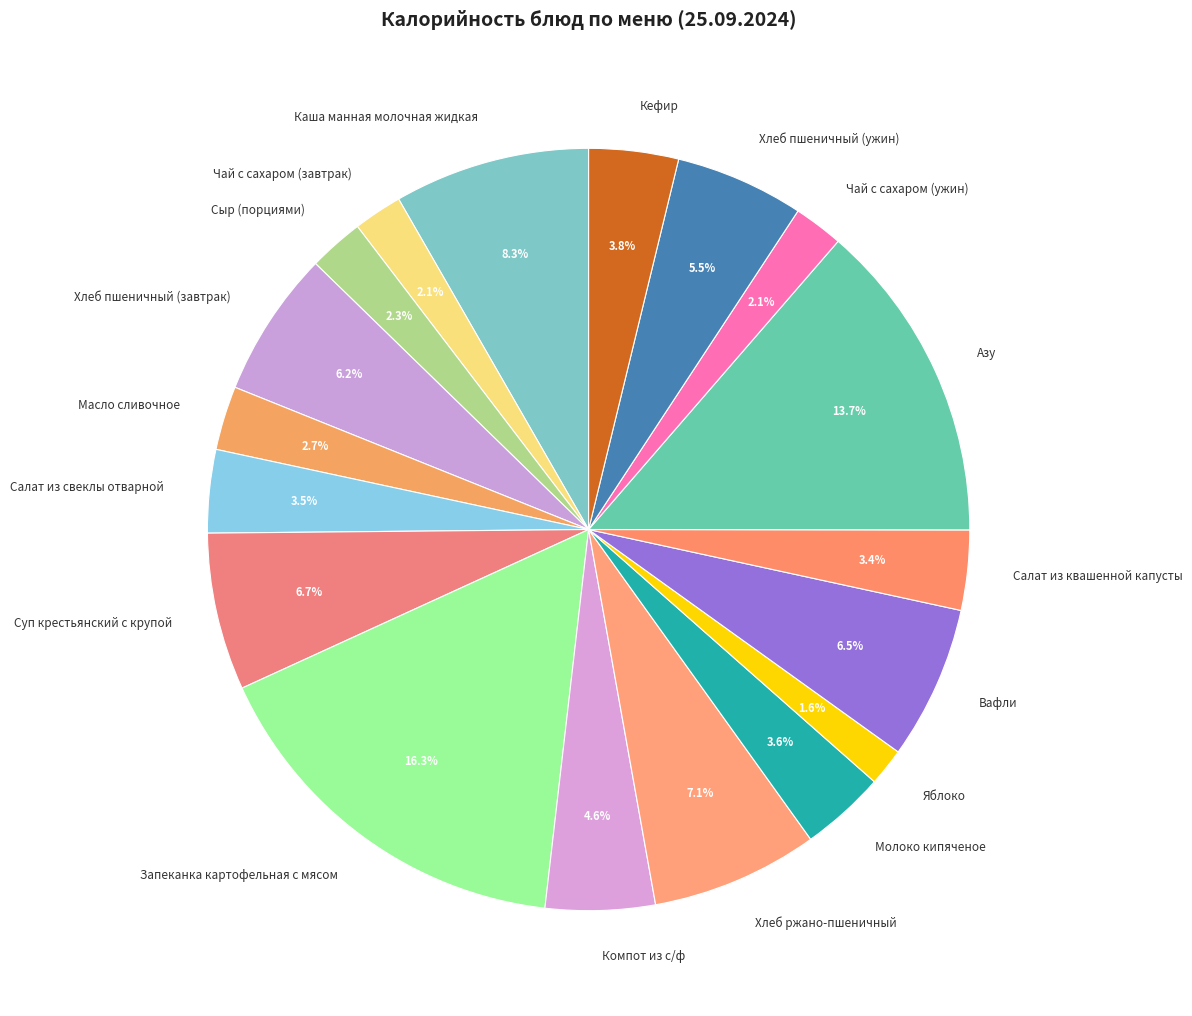

Does Компот из с/ф account for over 50% of the chart?

No